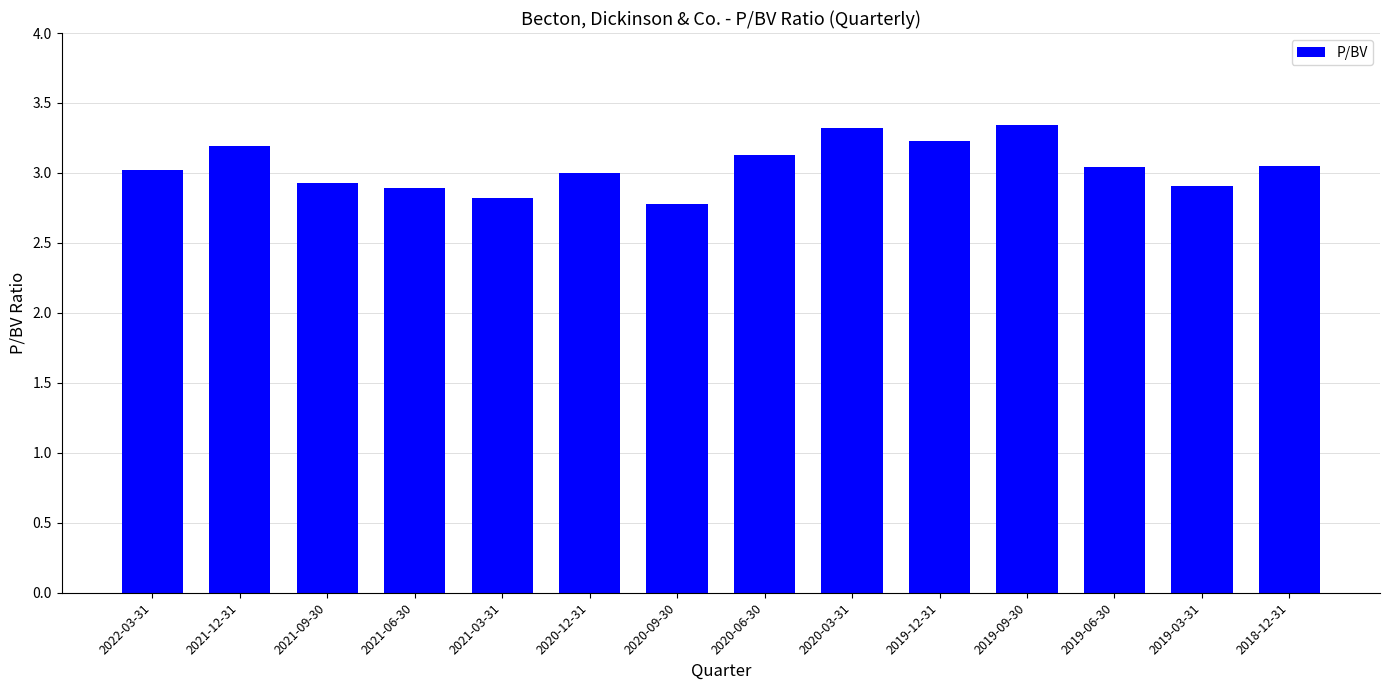

True or false: the data shows 3.2 at 2021-12-31.

True